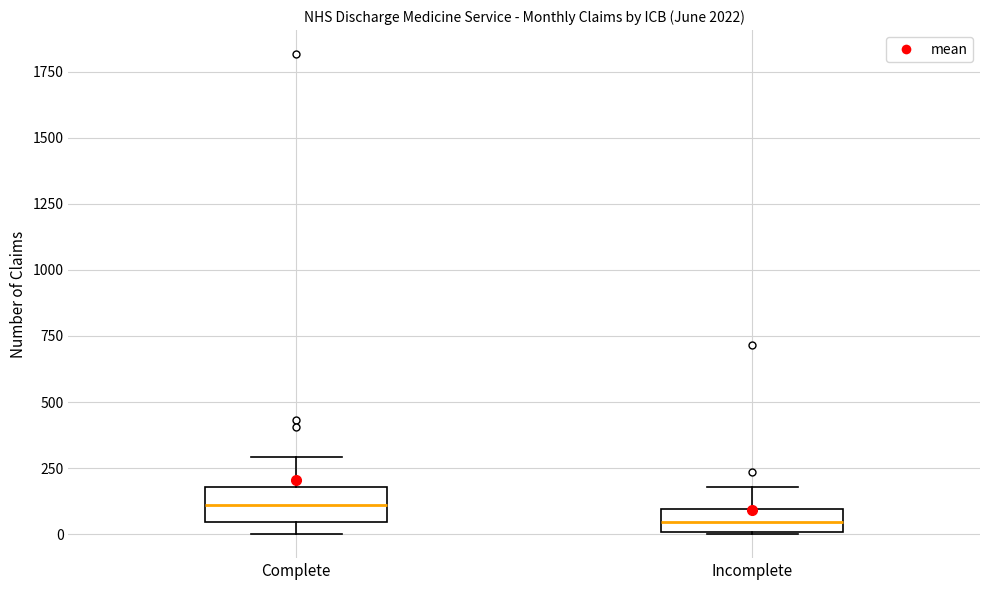

Reading left to right, transcribe this box plot: for each box, give where its median line is, the range the box spans, and where its two whiskers end, as read against the y-axis. The values are not printed on the chart, so give them approximately, as read against the axis.

Complete: median 100, box 50 to 200, whiskers 0 to 300
Incomplete: median 50, box 0 to 100, whiskers 0 to 200